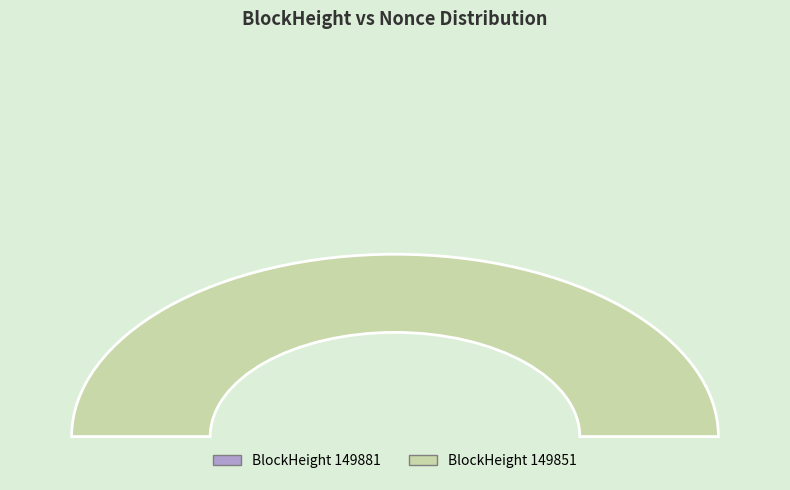

Is the sum of 149881 and 149851 greater than half?

Yes